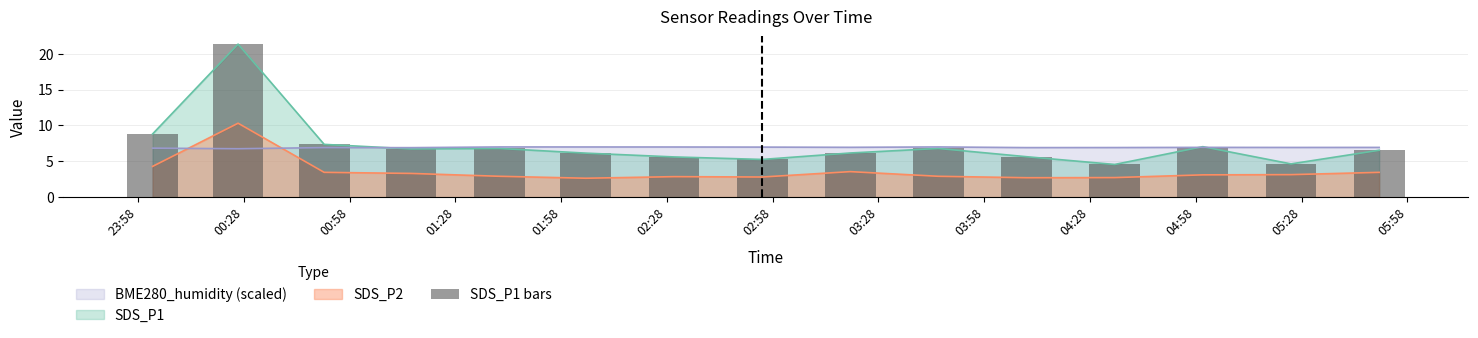

Which series ends up on top after the final intersection of SDS_P2 and BME280_humidity (scaled)?

BME280_humidity (scaled)